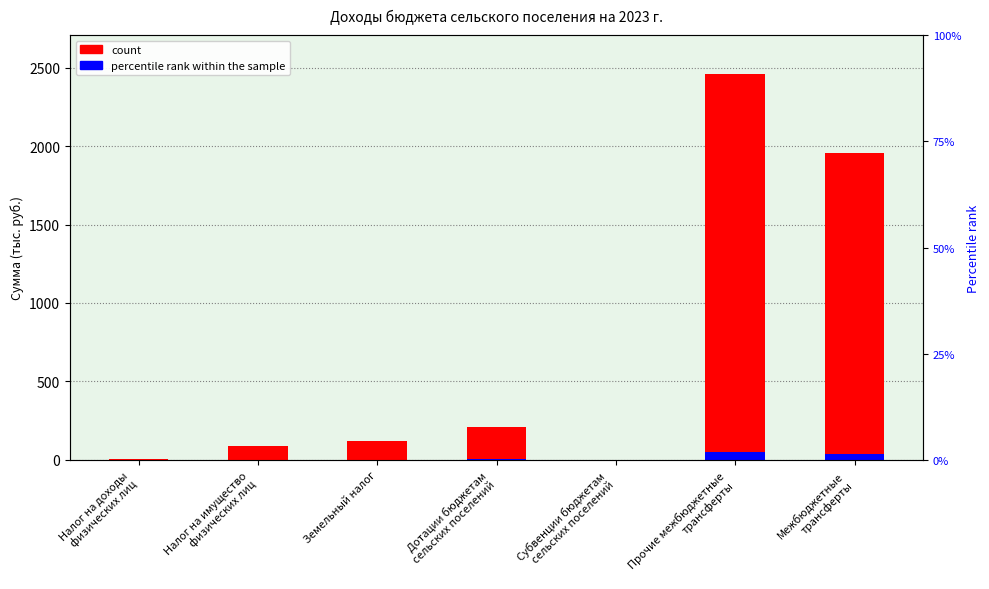

What is the difference between the second highest and minimum values in the percentile rank within the sample series?

40.4